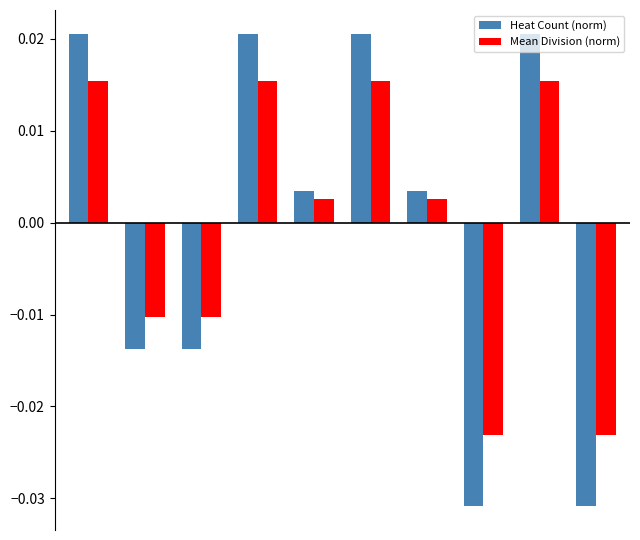

Rank the series by their maximum value, from lowest to highest.

Mean Division (norm), Heat Count (norm)